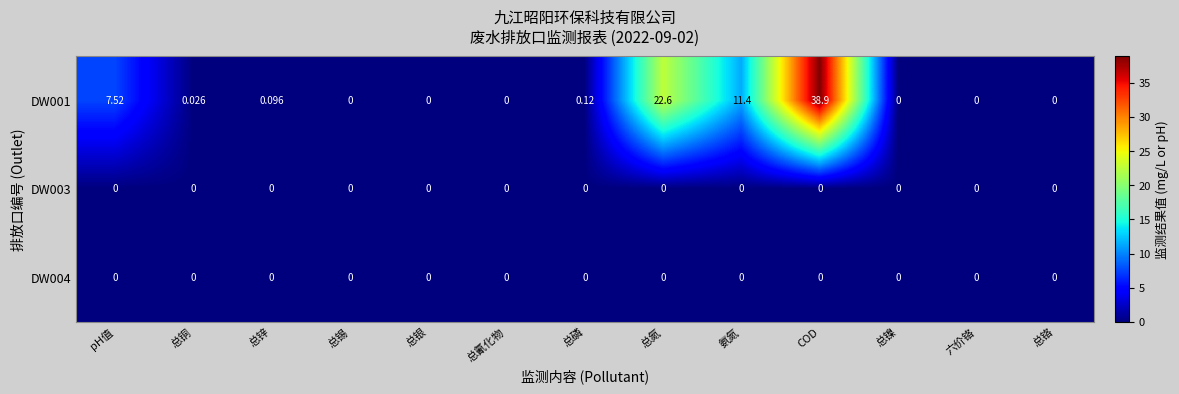

At which label is DW001 closest to 19?

总氮